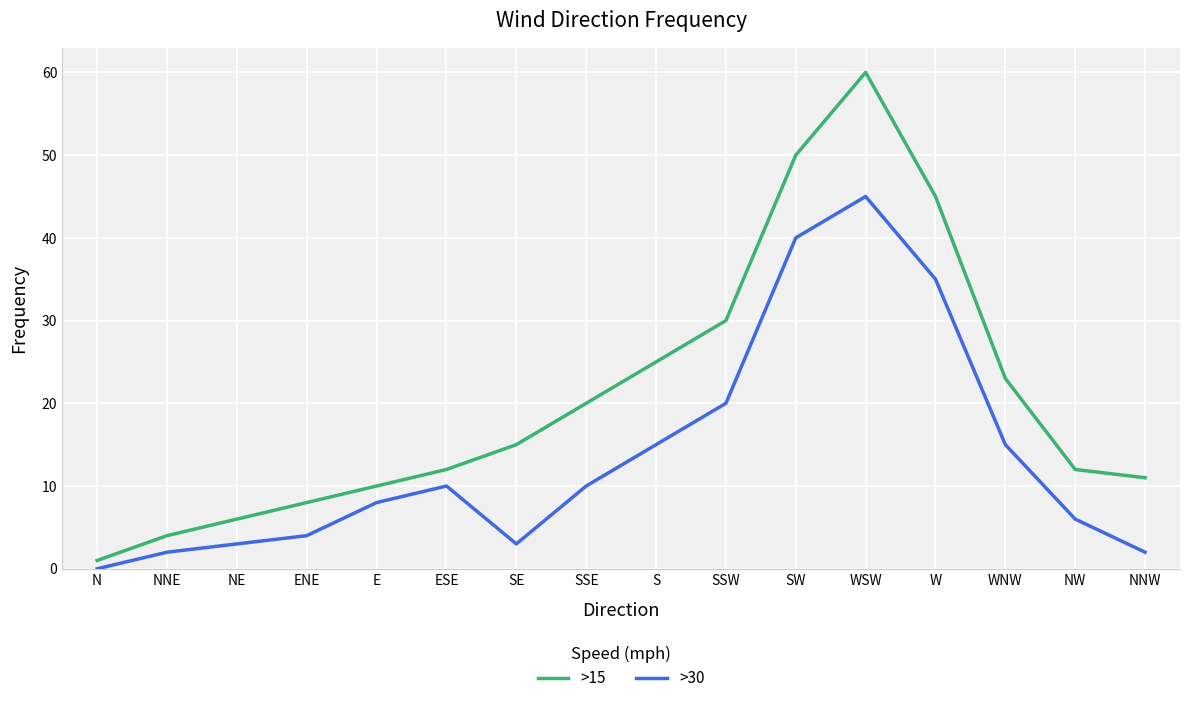

What are all the series names shown in the legend?

>15, >30